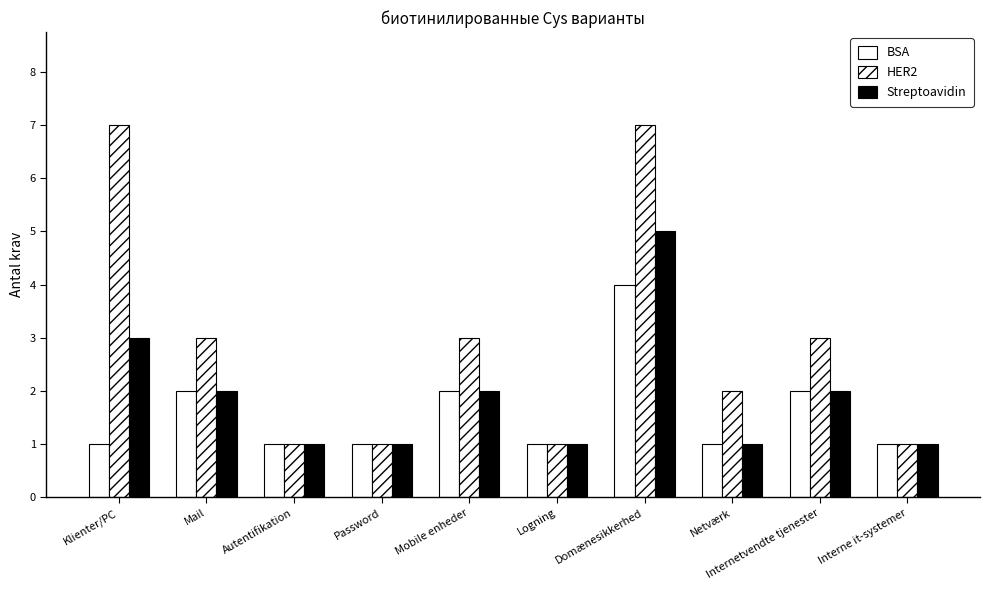

What is the sum of the HER2 values at Domænesikkerhed and Mail?

10